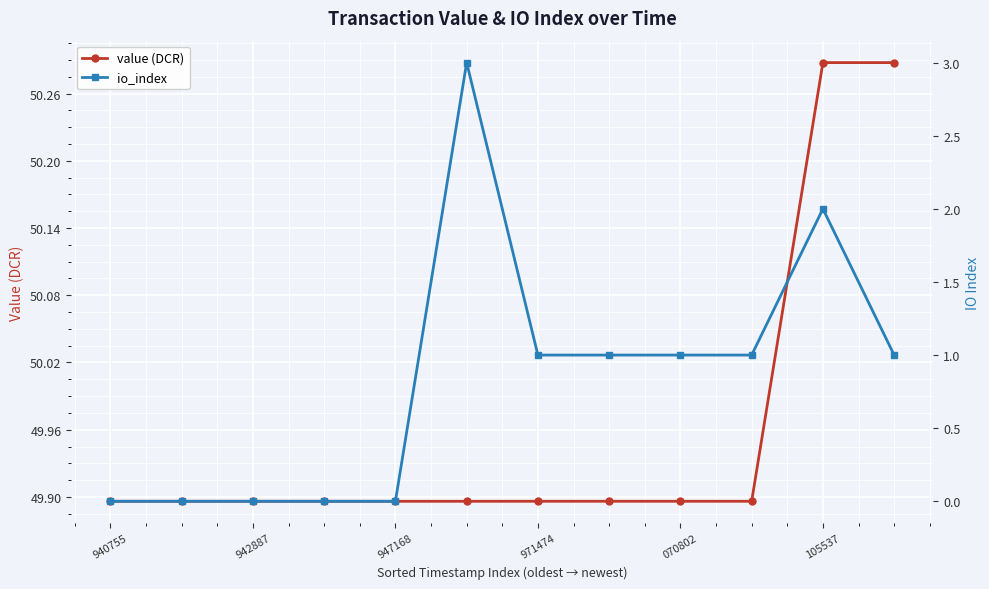

What is the difference between the second highest and second lowest values in the value (DCR) series?

0.4